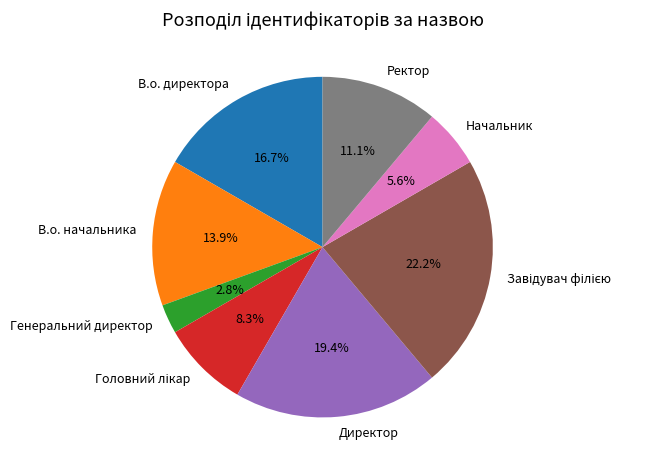

Is Генеральний директор the majority of the pie?

No